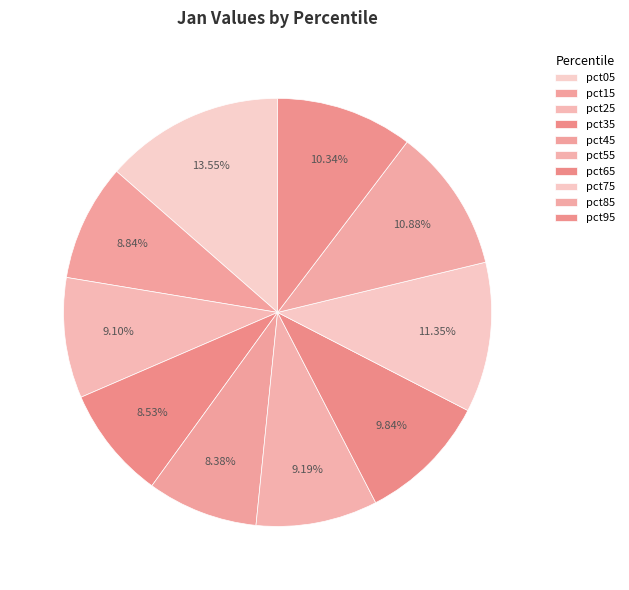

To the nearest percent, what is the difference between the largest and smallest slice percentages?

5%